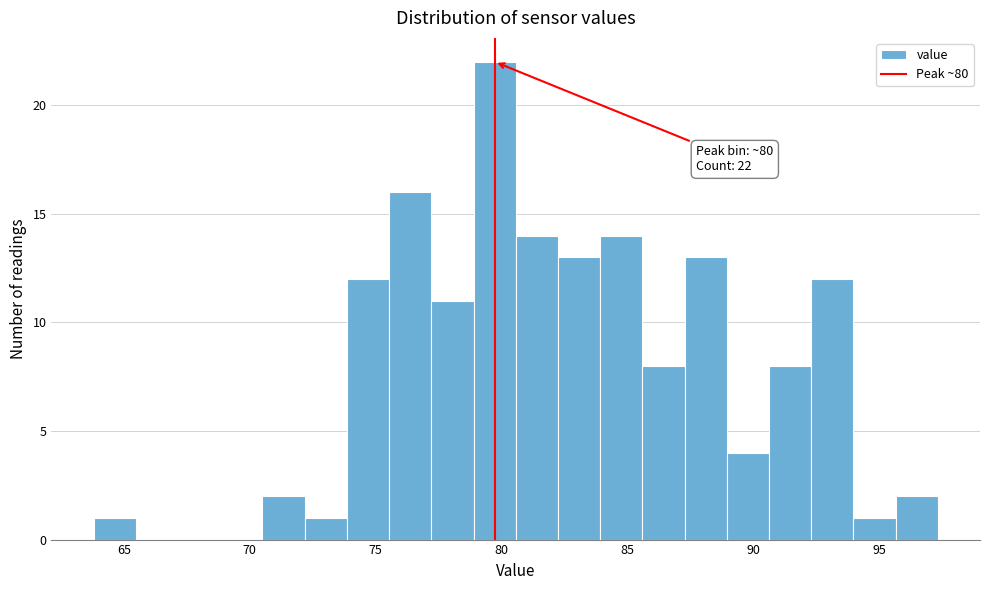

Read against the x-axis, roughly where is the centre of the tallest bar?

79.5